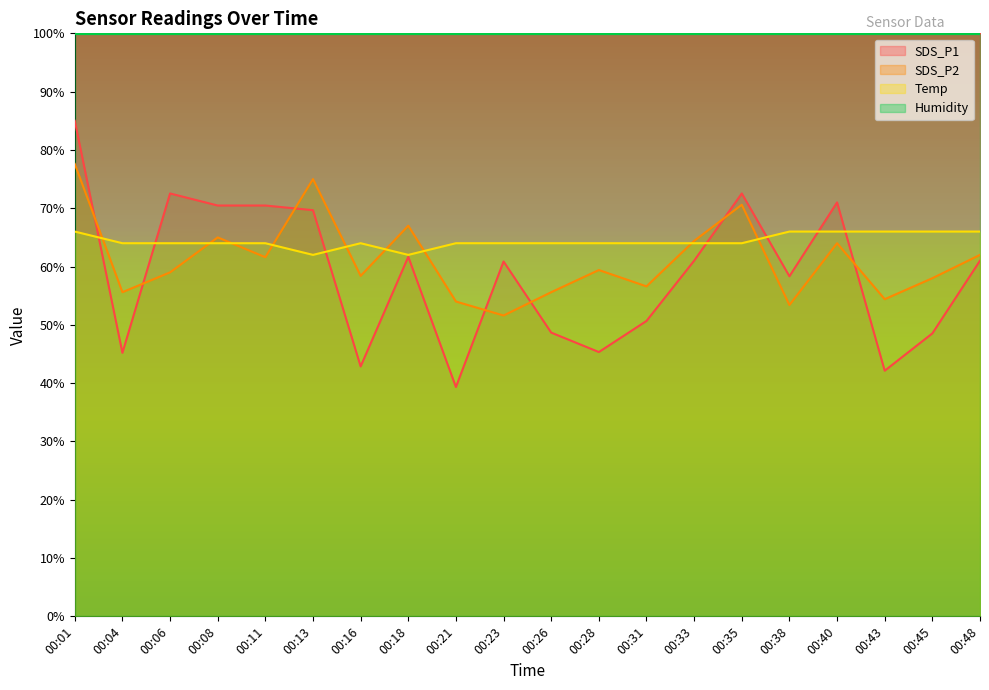

What is the sum of all Temp values?

1288.0